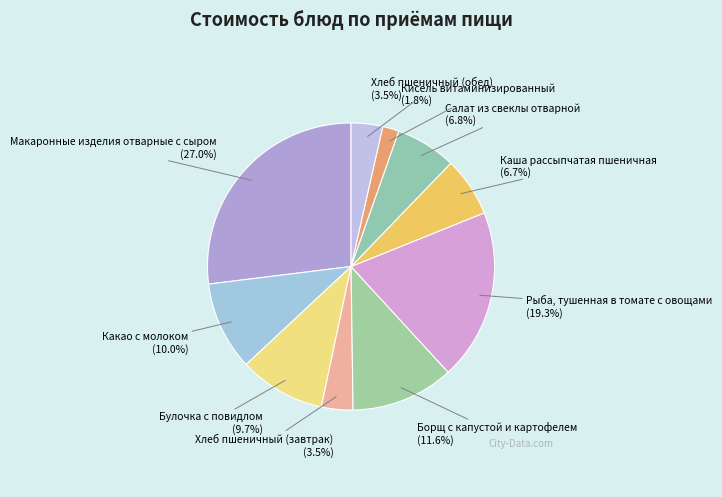

What is the ratio of the value at Каша рассыпчатая пшеничная to the value at Борщ с капустой и картофелем?

0.6